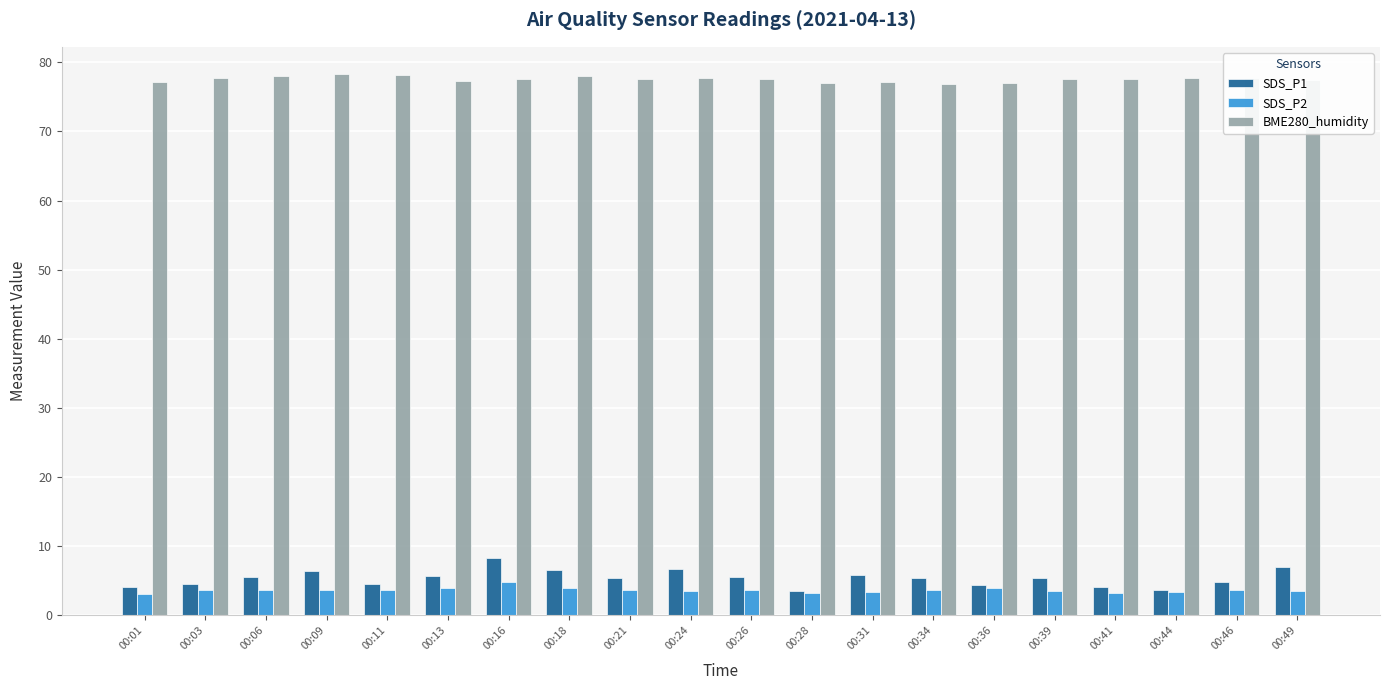

What is the total value across all series at 00:01?

84.5